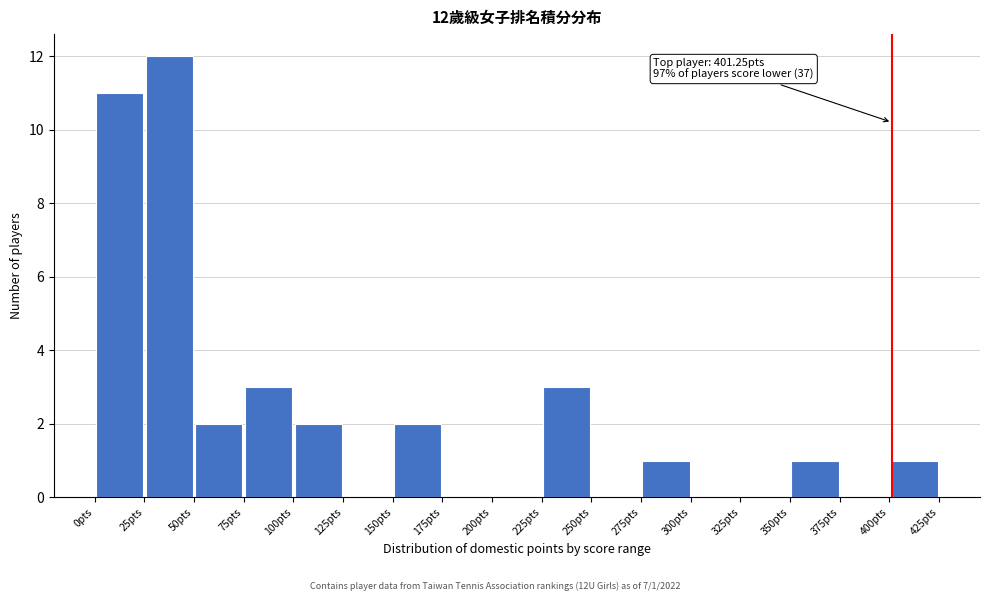

Over which range of the x-axis is the bar tallest?

25 to 50